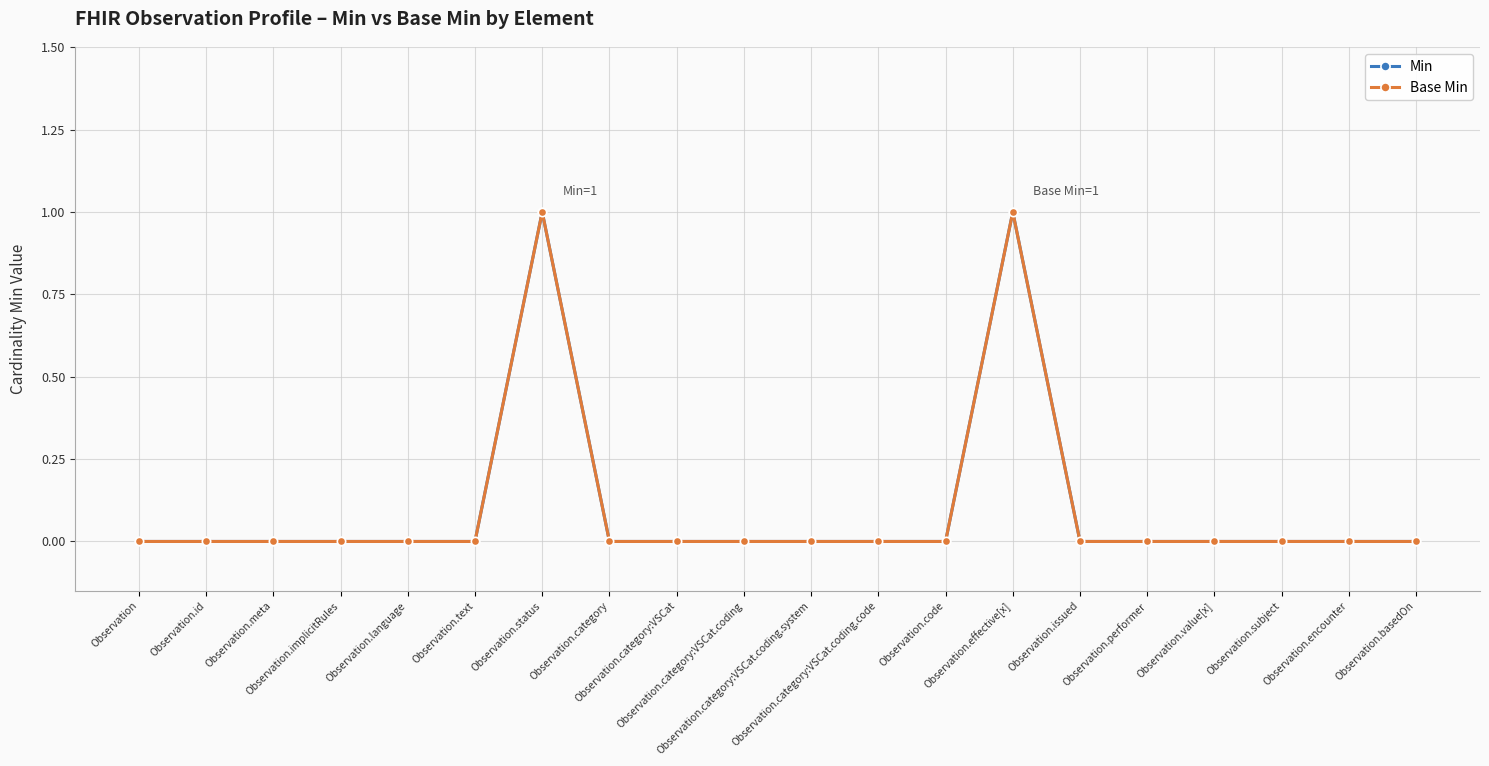

The Base Min series shows 0 at Observation.language. True or false?

True